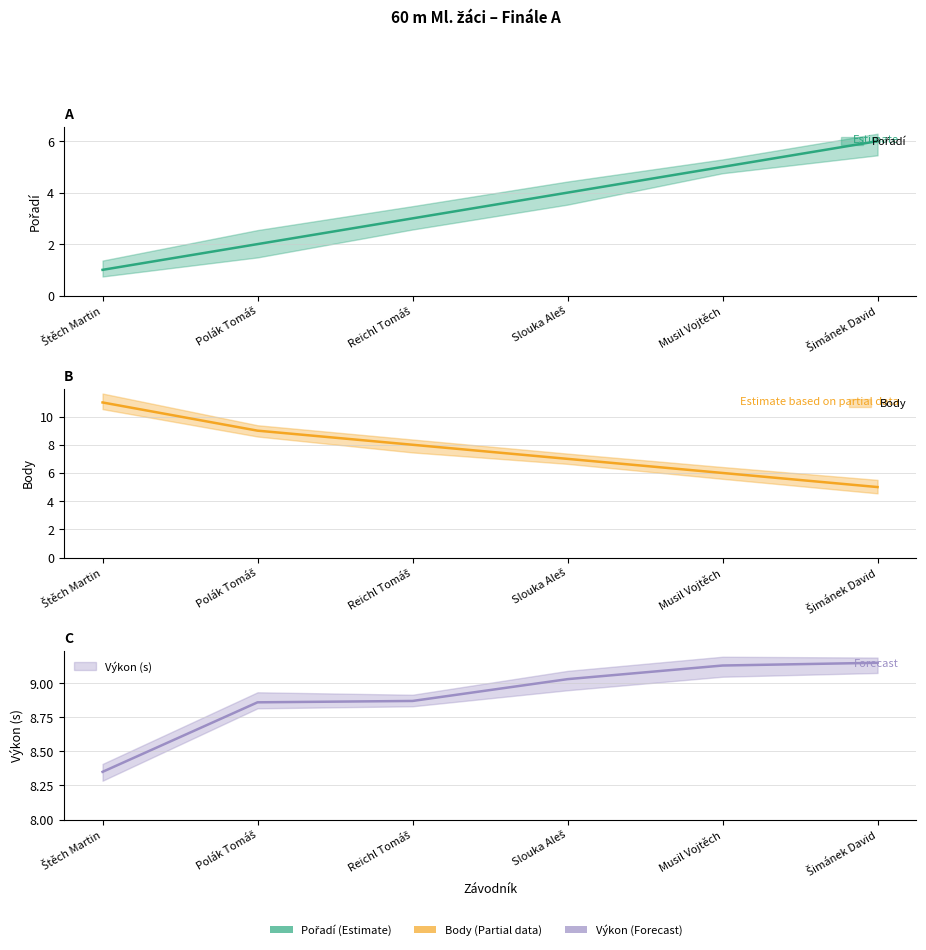

What are all the series names shown in the legend?

Pořadí, Body, Výkon